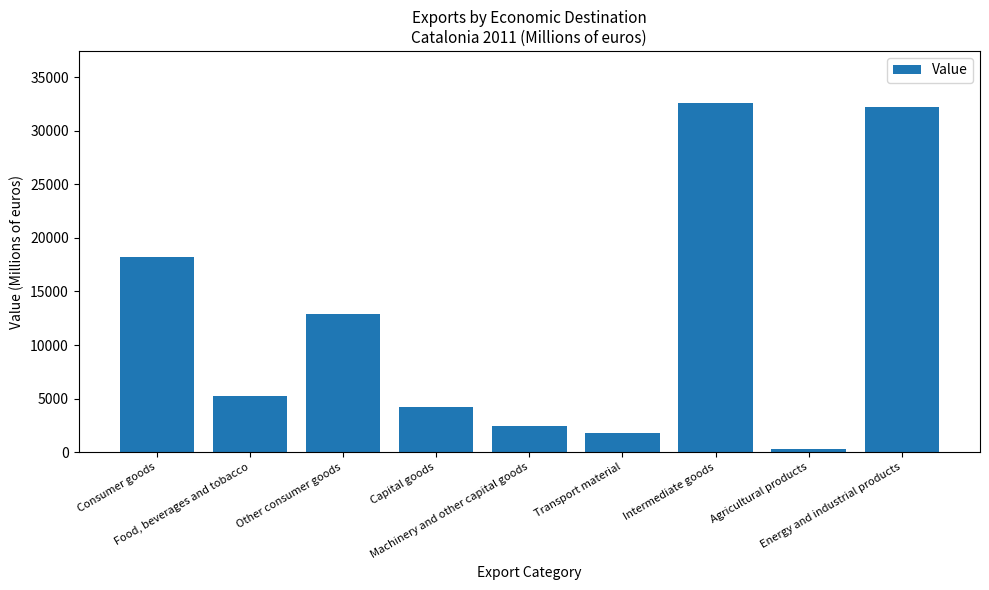

Rank the categories by value from lowest to highest.

Agricultural products, Transport material, Machinery and other capital goods, Capital goods, Food, beverages and tobacco, Other consumer goods, Consumer goods, Energy and industrial products, Intermediate goods